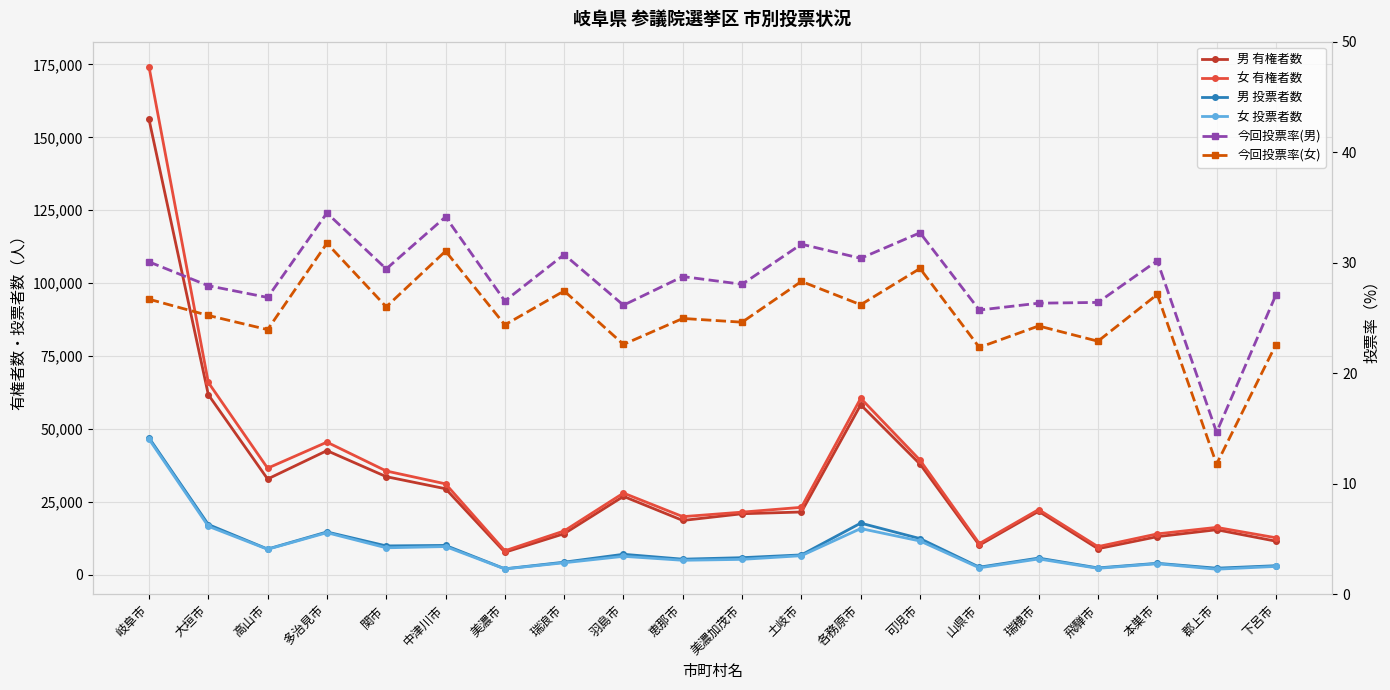

Reading right to left, transcribe all the data shown in this chart.

男 有権者数: 11523.0	15452.0	13069.0	8939.0	21766.0	10162.0	37949.0	58290.0	21531.0	20934.0	18628.0	26896.0	14092.0	7724.0	29507.0	33648.0	42578.0	32842.0	61762.0	156166.0
女 有権者数: 12703.0	16259.0	14027.0	9657.0	22369.0	10700.0	39301.0	60523.0	23138.0	21485.0	19937.0	28020.0	15042.0	8227.0	31182.0	35593.0	45486.0	36548.0	65954.0	174183.0
男 投票者数: 3120.0	2265.0	3944.0	2361.0	5733.0	2614.0	12413.0	17720.0	6821.0	5872.0	5356.0	7036.0	4332.0	2050.0	10077.0	9906.0	14689.0	8821.0	17244.0	46975.0
女 投票者数: 2870.0	1915.0	3806.0	2211.0	5431.0	2390.0	11586.0	15857.0	6550.0	5290.0	4976.0	6335.0	4129.0	2006.0	9682.0	9258.0	14446.0	8753.0	16640.0	46507.0
今回投票率(男): 27.1	14.7	30.2	26.4	26.3	25.7	32.7	30.4	31.7	28.1	28.8	26.2	30.7	26.5	34.1	29.4	34.5	26.9	27.9	30.1
今回投票率(女): 22.6	11.8	27.1	22.9	24.3	22.3	29.5	26.2	28.3	24.6	25.0	22.6	27.4	24.4	31.1	26.0	31.8	23.9	25.2	26.7